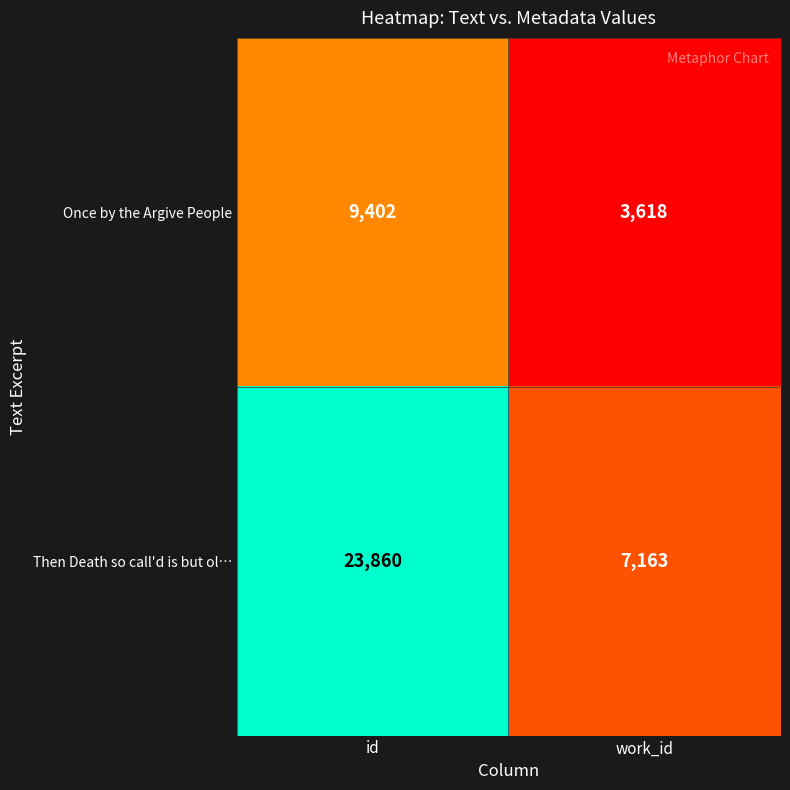

The Once by the Argive People series shows 3618 at work_id. True or false?

True